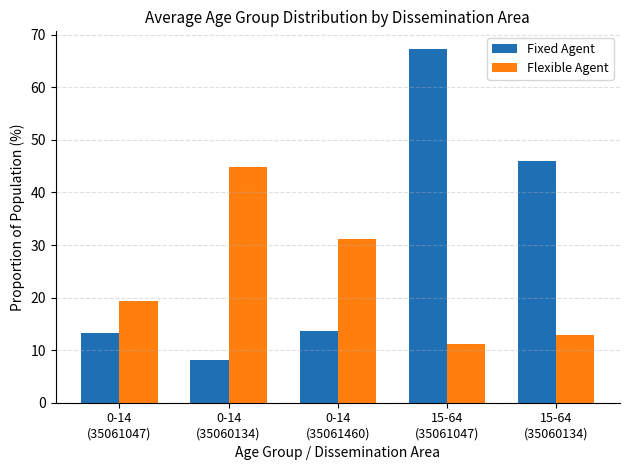

What is the lowest value of the Fixed Agent series?

8.2